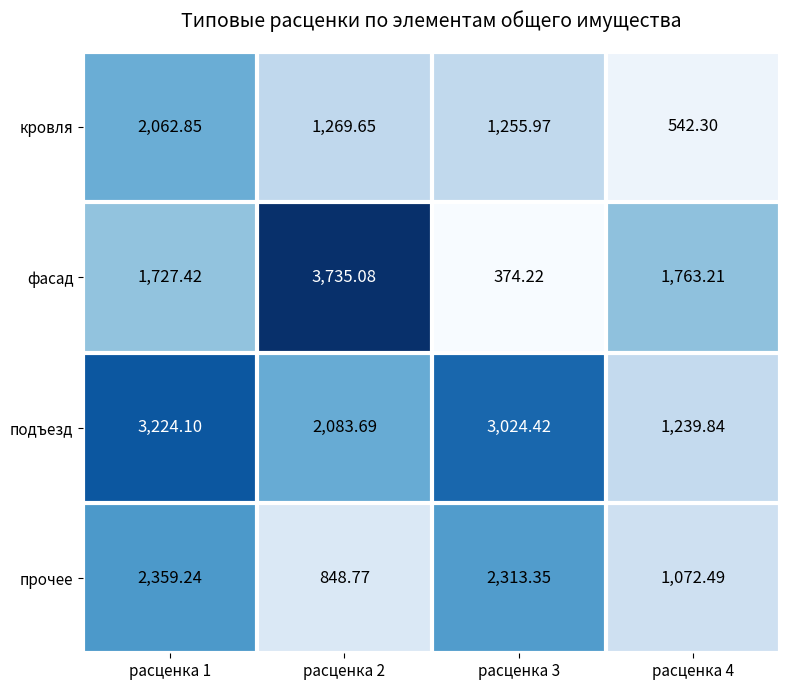

List the series in order of their overall mean, highest first.

подъезд, фасад, прочее, кровля